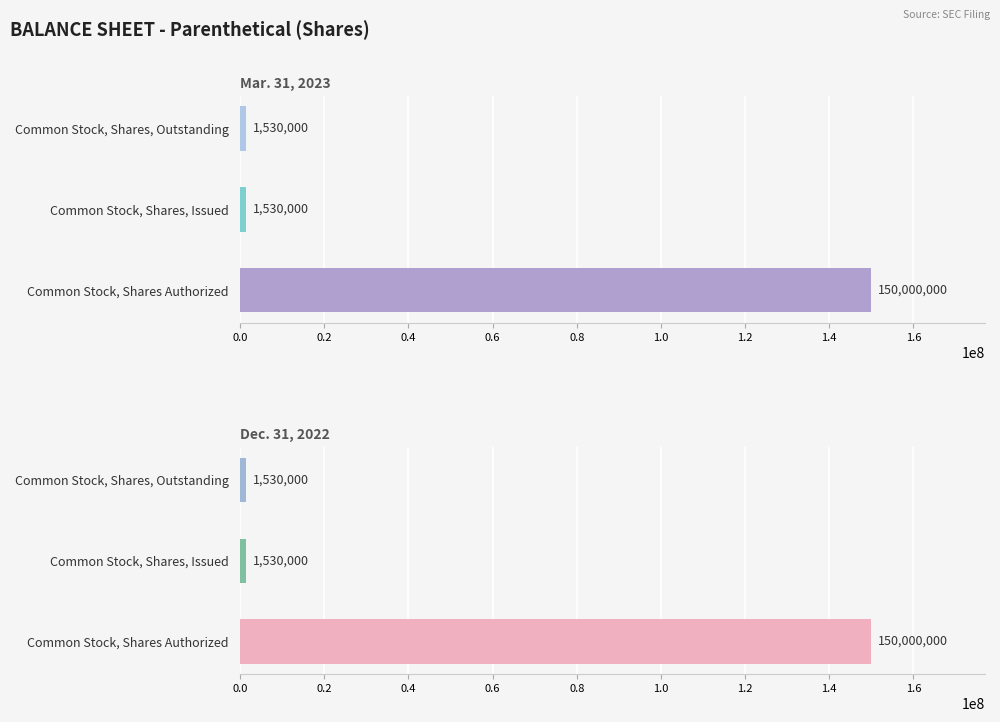

How many distinct data groups are displayed?

2